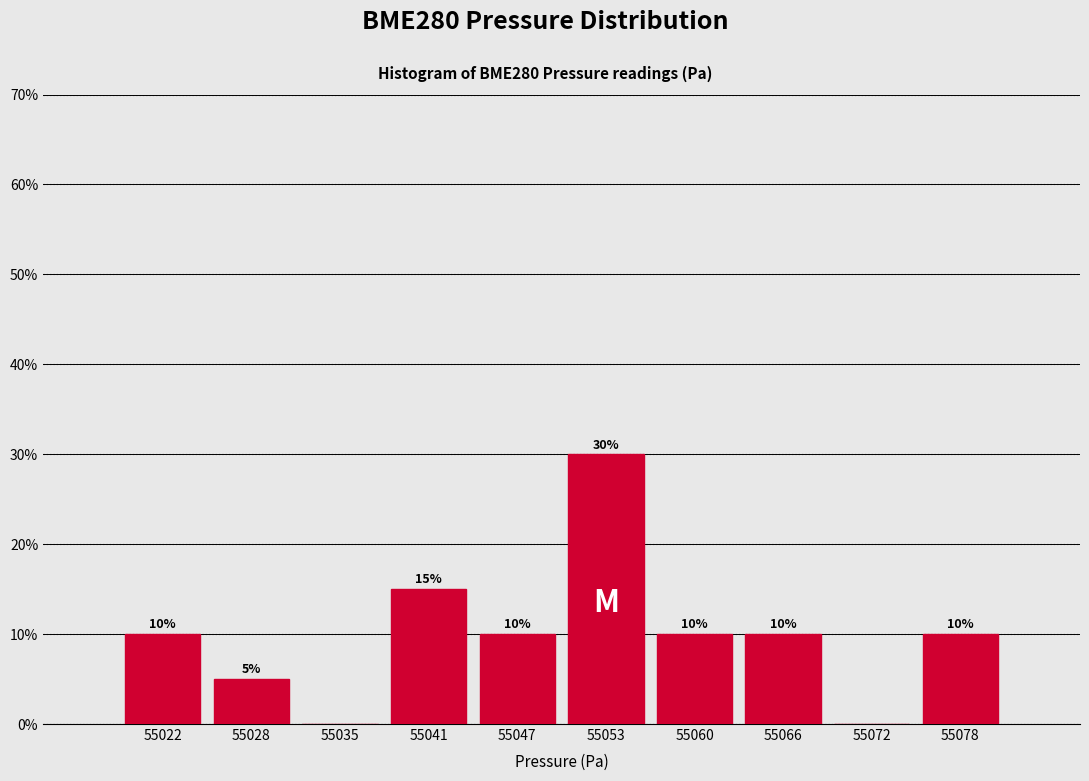

Reading right to left, what are all the values shown in this chart?

55078=10	55072=0	55066=10	55060=10	55053=30	55047=10	55041=15	55035=0	55028=5	55022=10